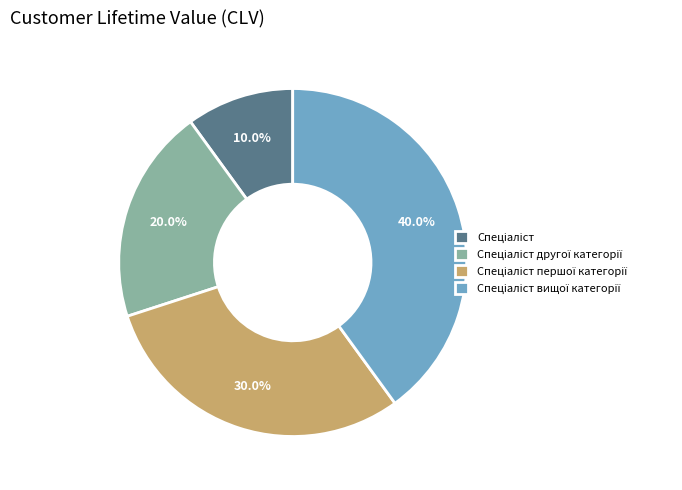

How many segments does this pie chart have?

4